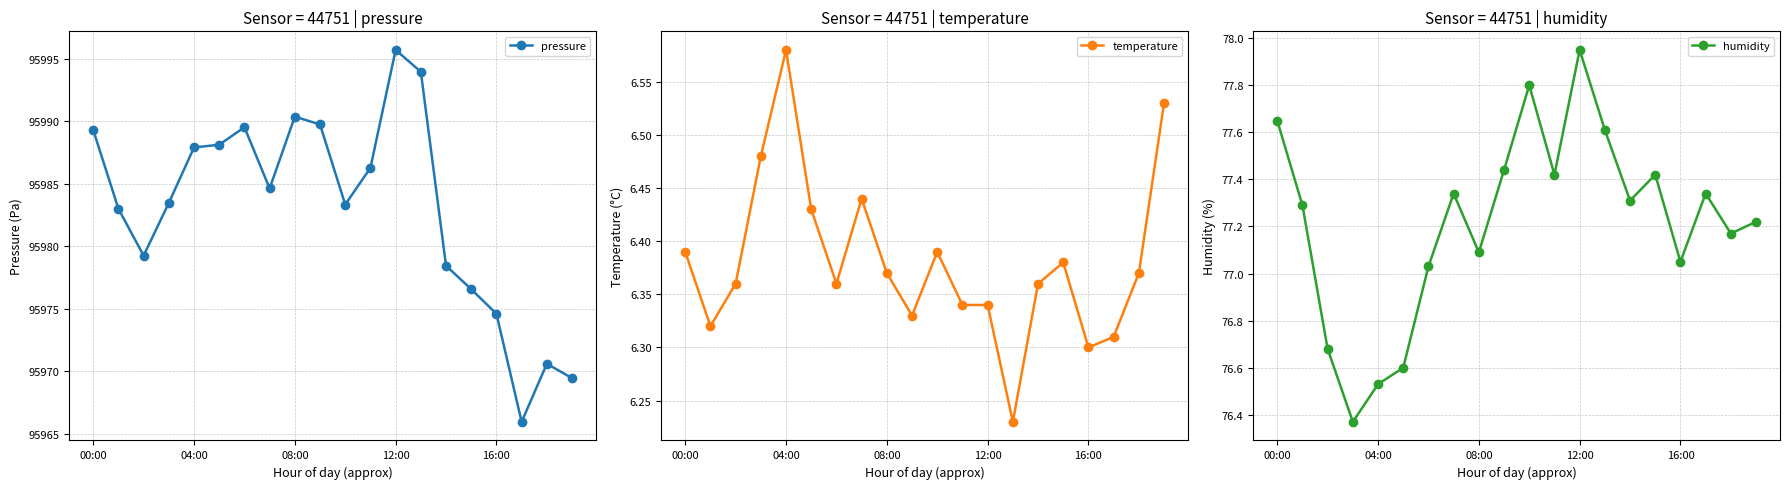

True or false: pressure has more than 1 interior local peaks.

True